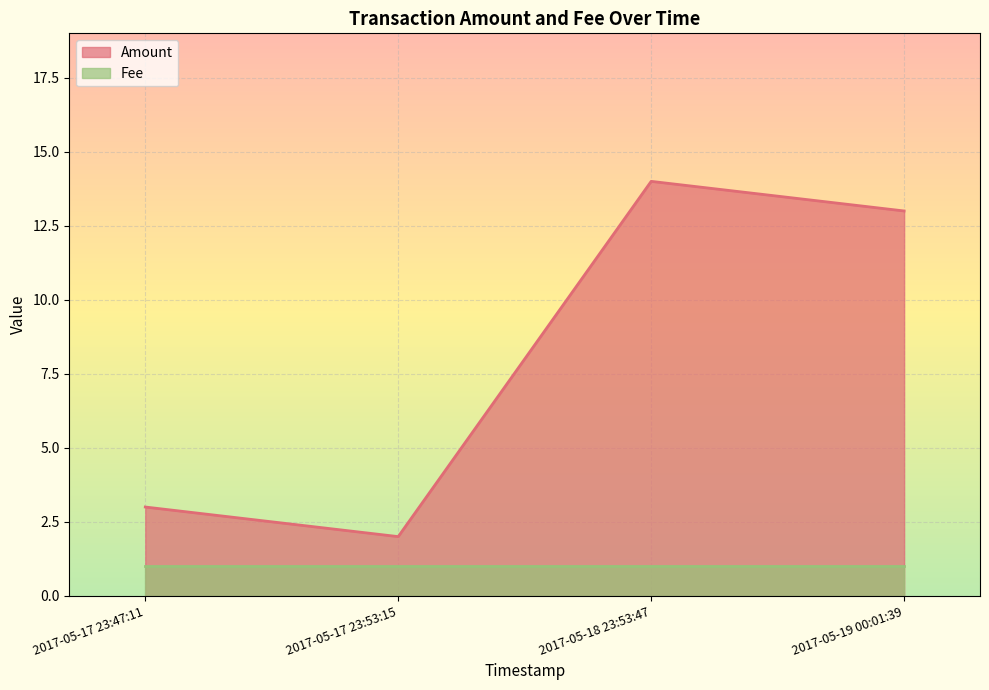

Which series has the largest total across all categories?

Amount